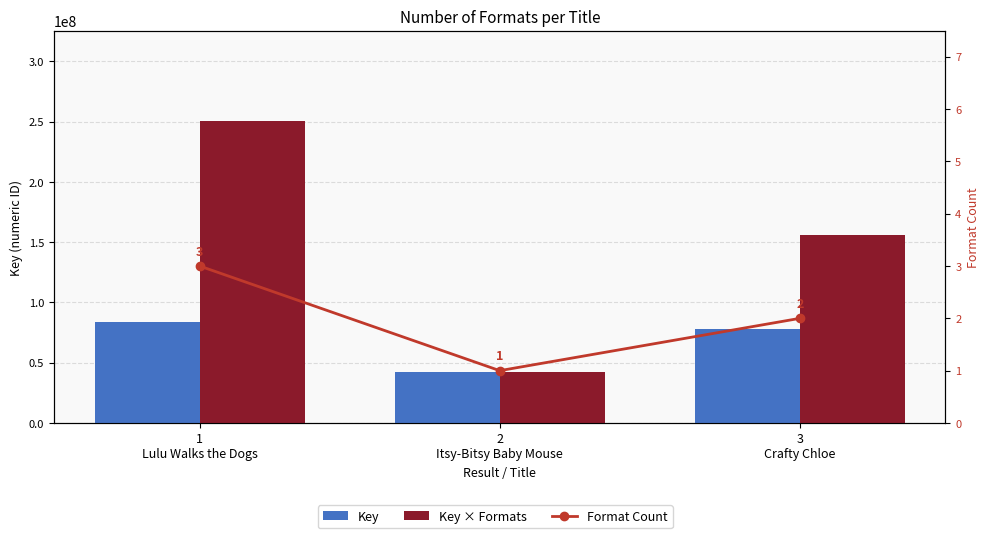

Which series has the largest range (max minus min)?

Key × Formats